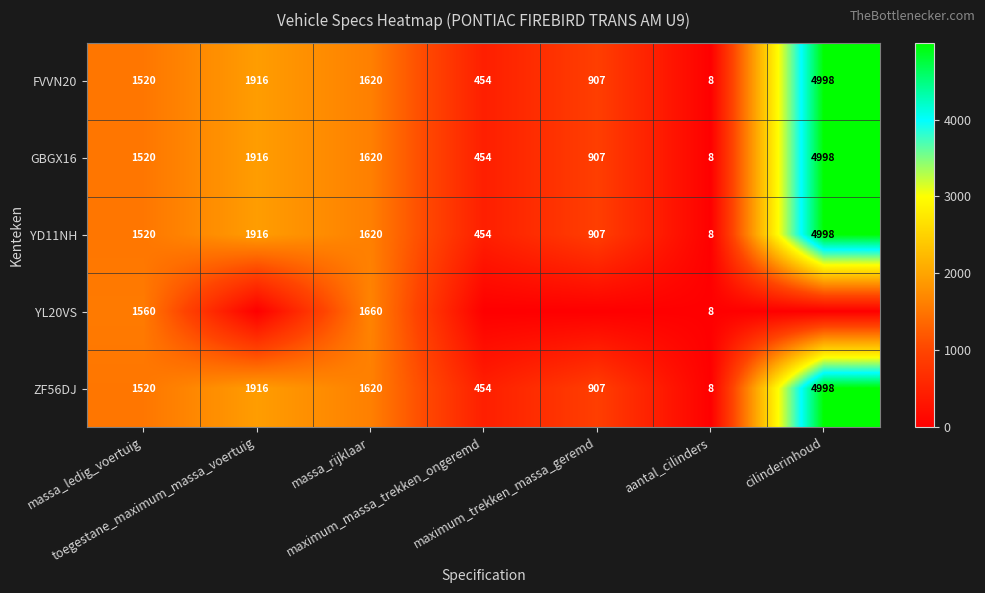

What is the difference between the highest and lowest values at cilinderinhoud?

4998